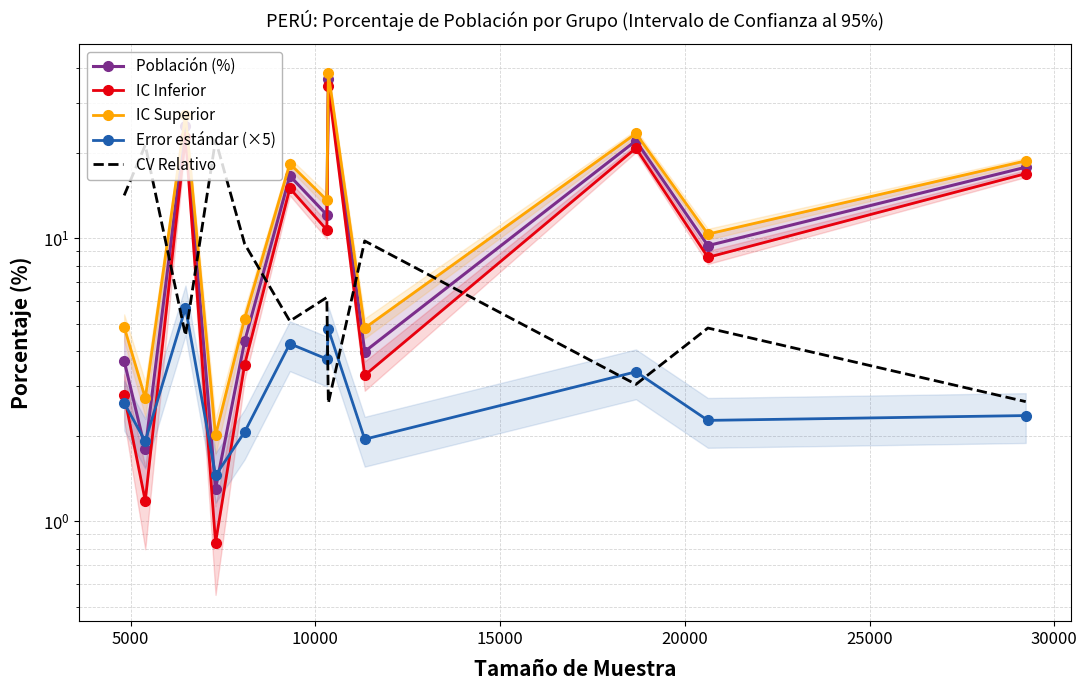

True or false: IC Inferior has more than 1 points higher than both neighbors.

True